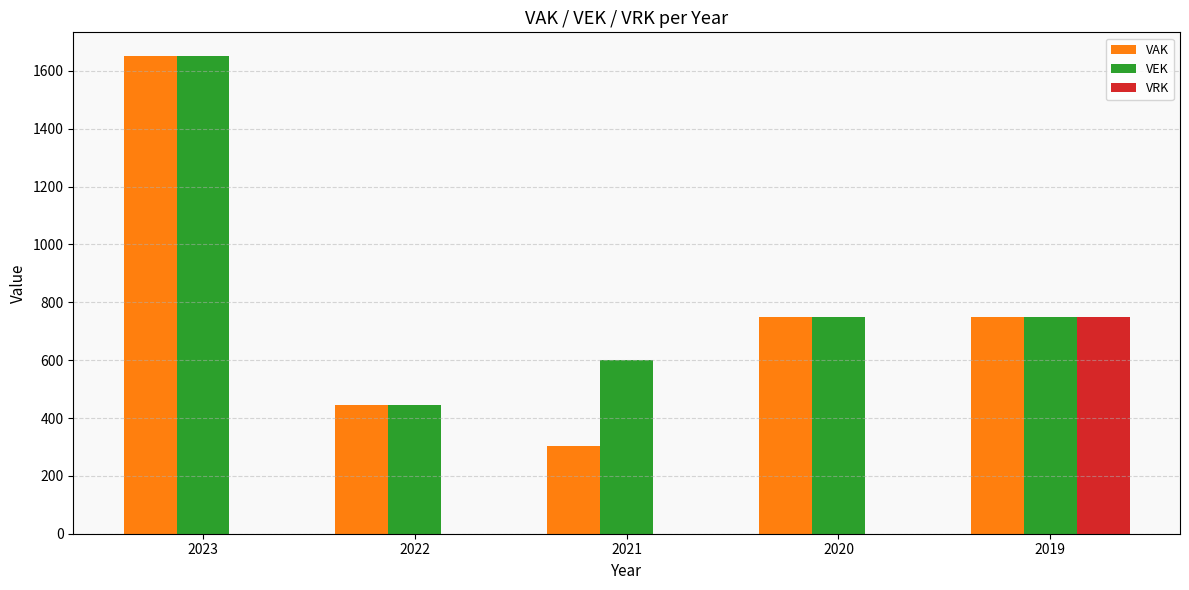

True or false: VAK has a value of 750 at 2019.

True